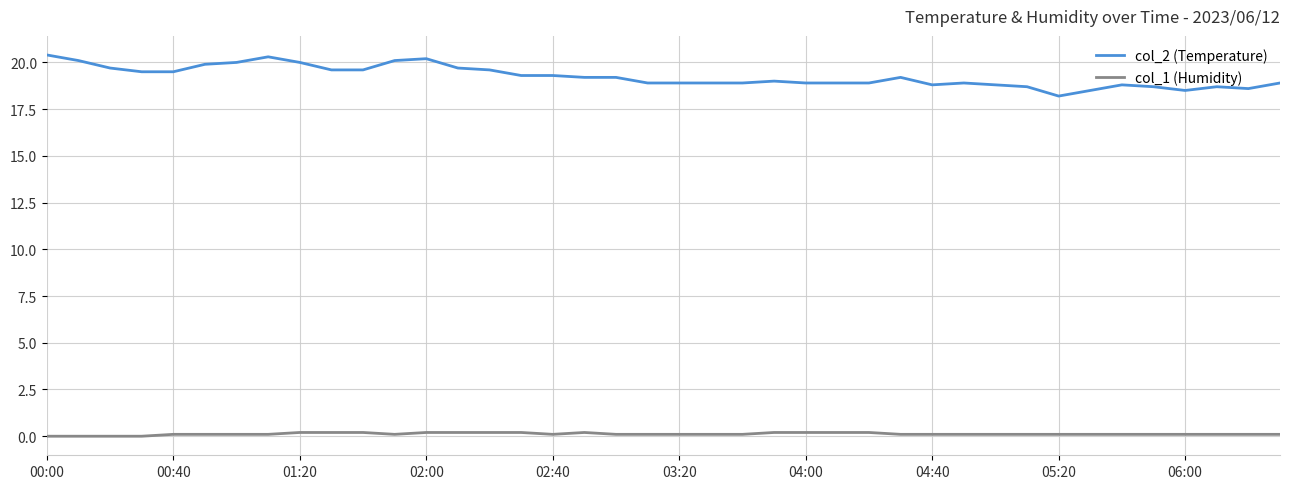

Which series has the largest total across all categories?

col_2 (Temperature)